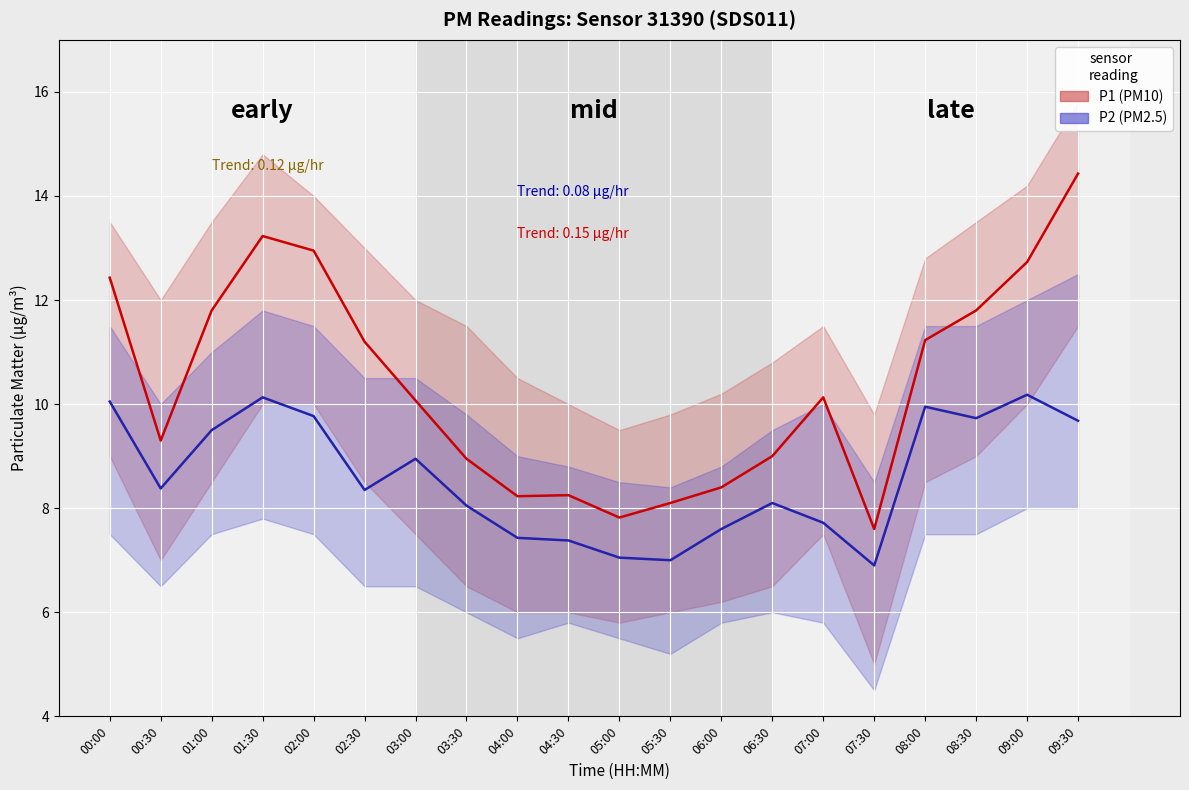

Reading left to right, transcribe all the data shown in this chart.

P1: 00:00=12.4	00:30=9.3	01:00=11.8	01:30=13.2	02:00=12.9	02:30=11.2	03:00=10.1	03:30=8.9	04:00=8.2	04:30=8.2	05:00=7.8	05:30=8.1	06:00=8.4	06:30=9.0	07:00=10.1	07:30=7.6	08:00=11.2	08:30=11.8	09:00=12.7	09:30=14.4
P2: 00:00=10.1	00:30=8.4	01:00=9.5	01:30=10.1	02:00=9.8	02:30=8.3	03:00=8.9	03:30=8.1	04:00=7.4	04:30=7.4	05:00=7.0	05:30=7.0	06:00=7.6	06:30=8.1	07:00=7.7	07:30=6.9	08:00=9.9	08:30=9.7	09:00=10.2	09:30=9.7